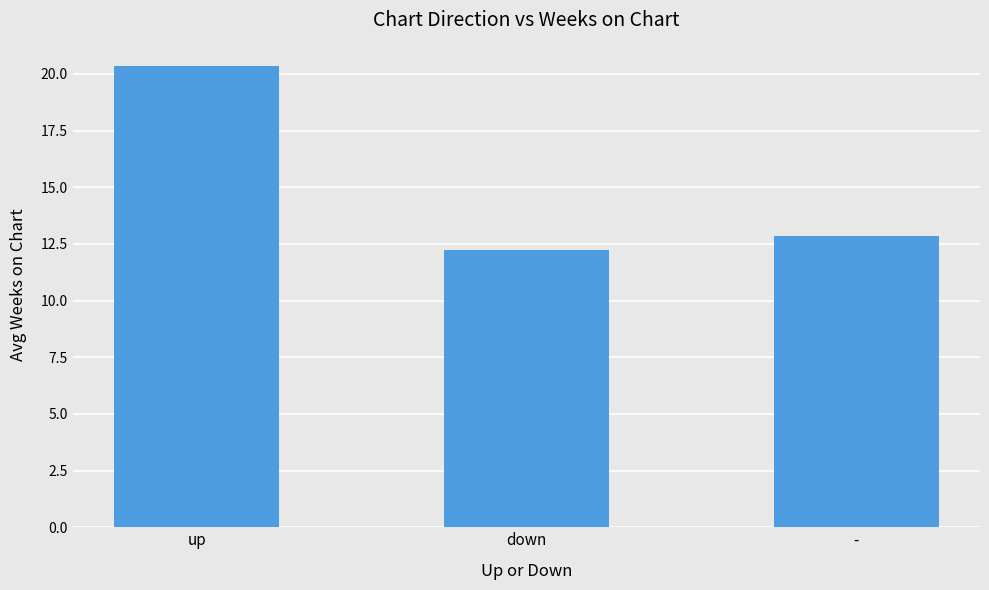

Where is the data nearest to the value 16?

-